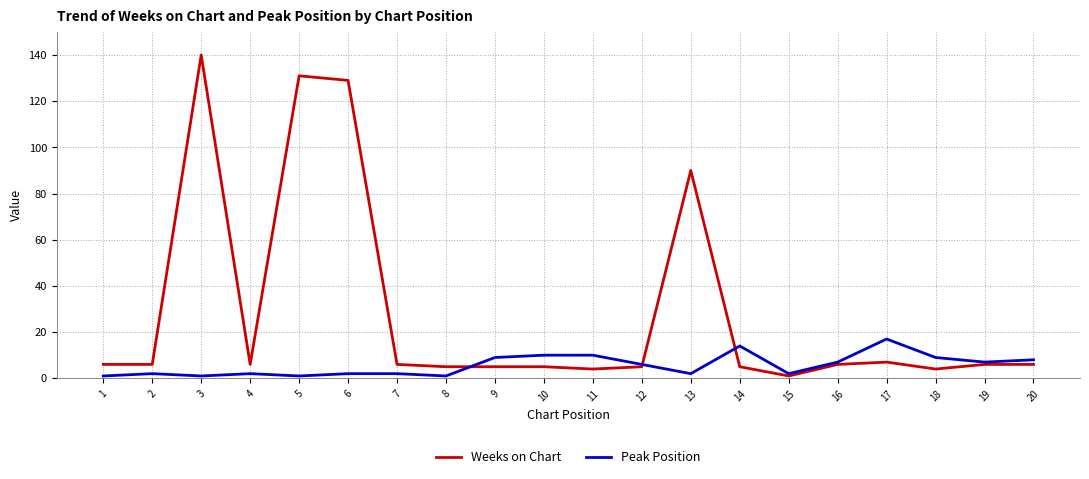

Which series has the largest range (max minus min)?

Weeks on Chart